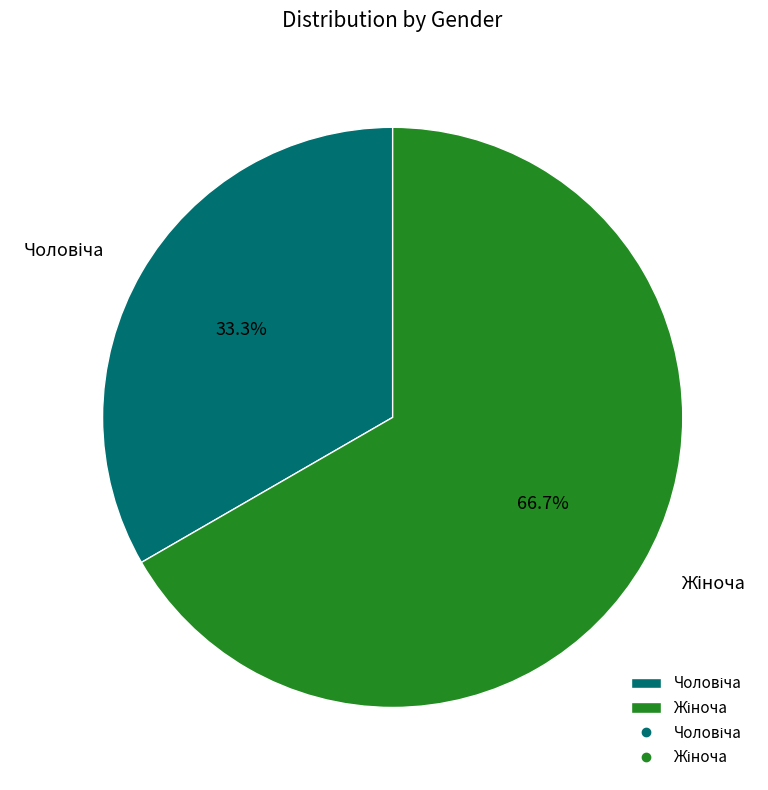

Does any single category account for the majority?

Yes